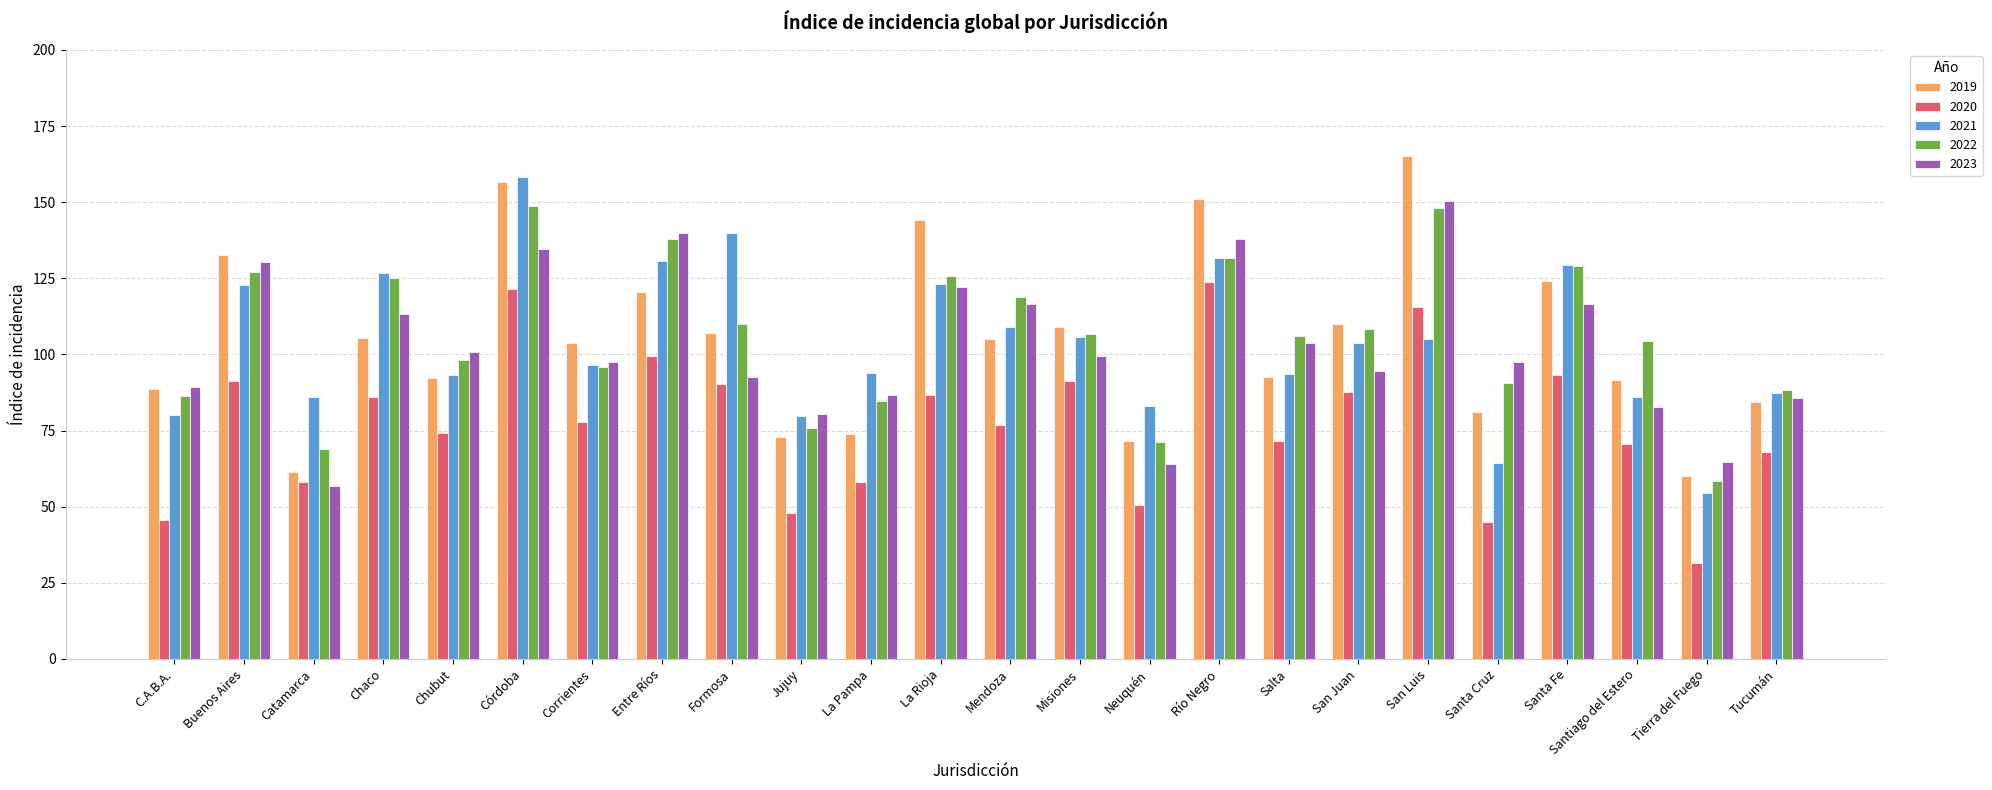

Which category has the highest value in the 2021 series?

Córdoba